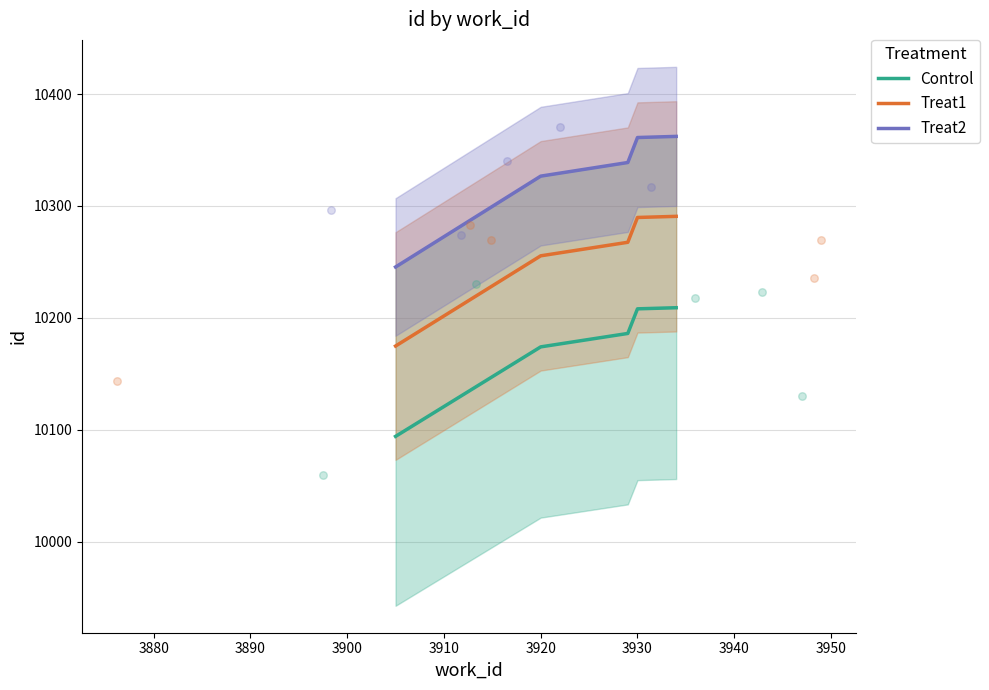

What are all the series names shown in the legend?

Control, Treat1, Treat2